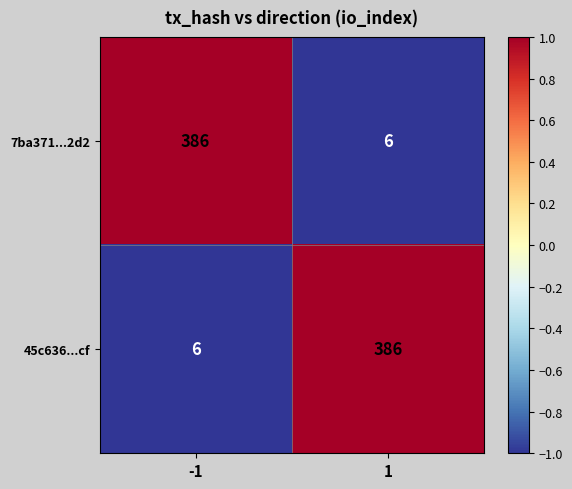

What is the spread (max minus min) of values at -1?

380